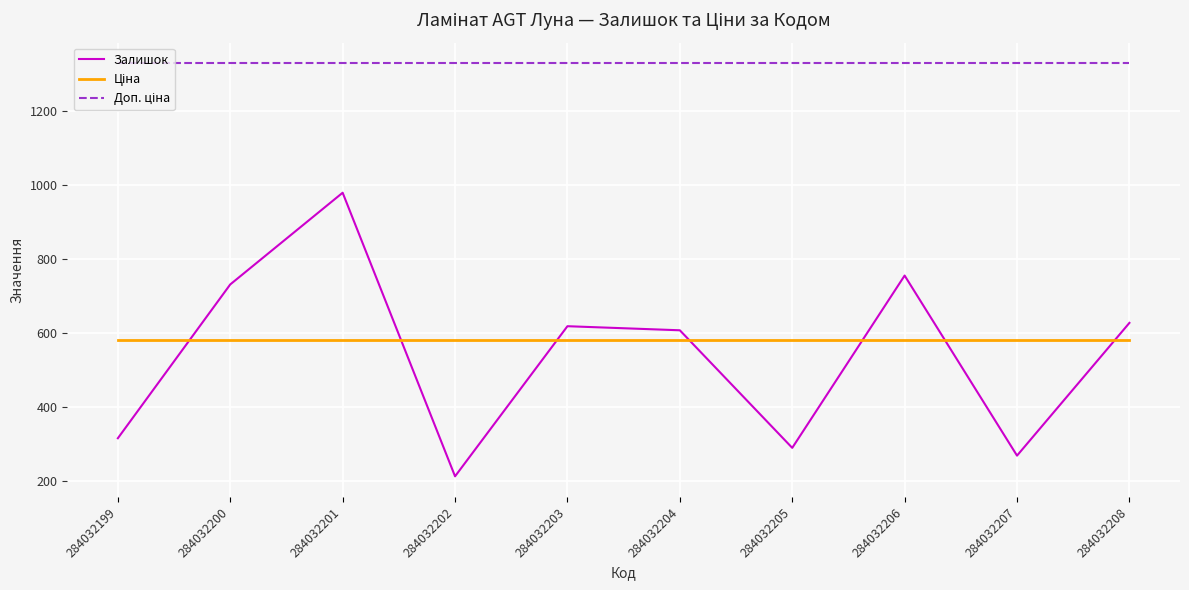

Which category has the lowest value across all series?

284032202